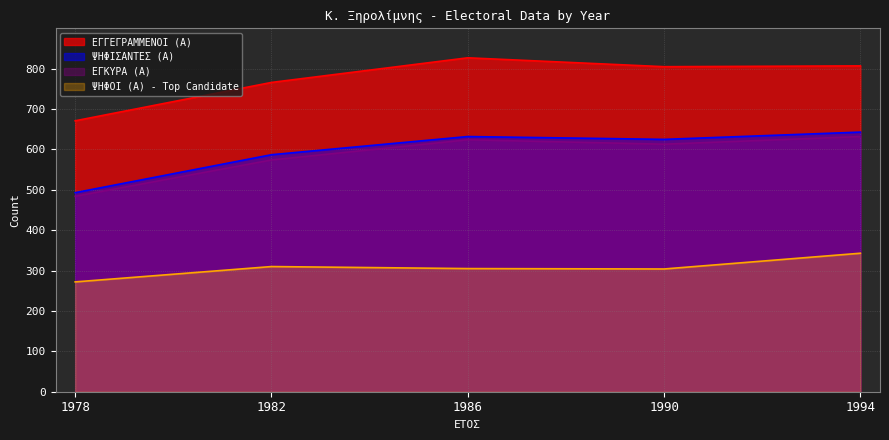

What is the value of the ΕΓΚΥΡΑ (Α) point at the 4th from the left?

613